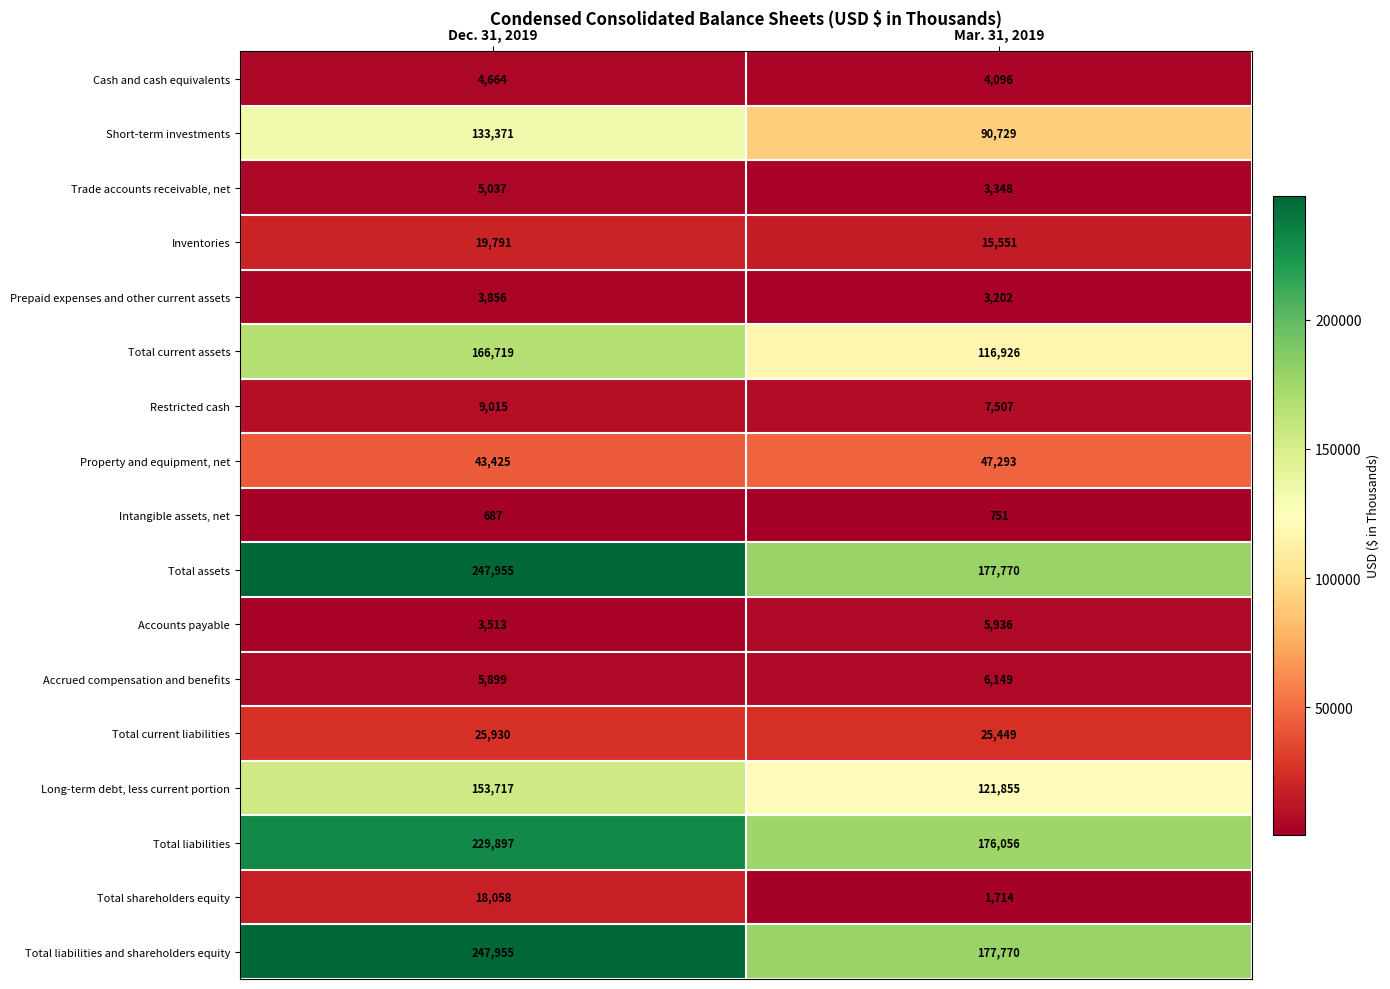

True or false: Inventories has a value of 15551 at Mar. 31, 2019.

True